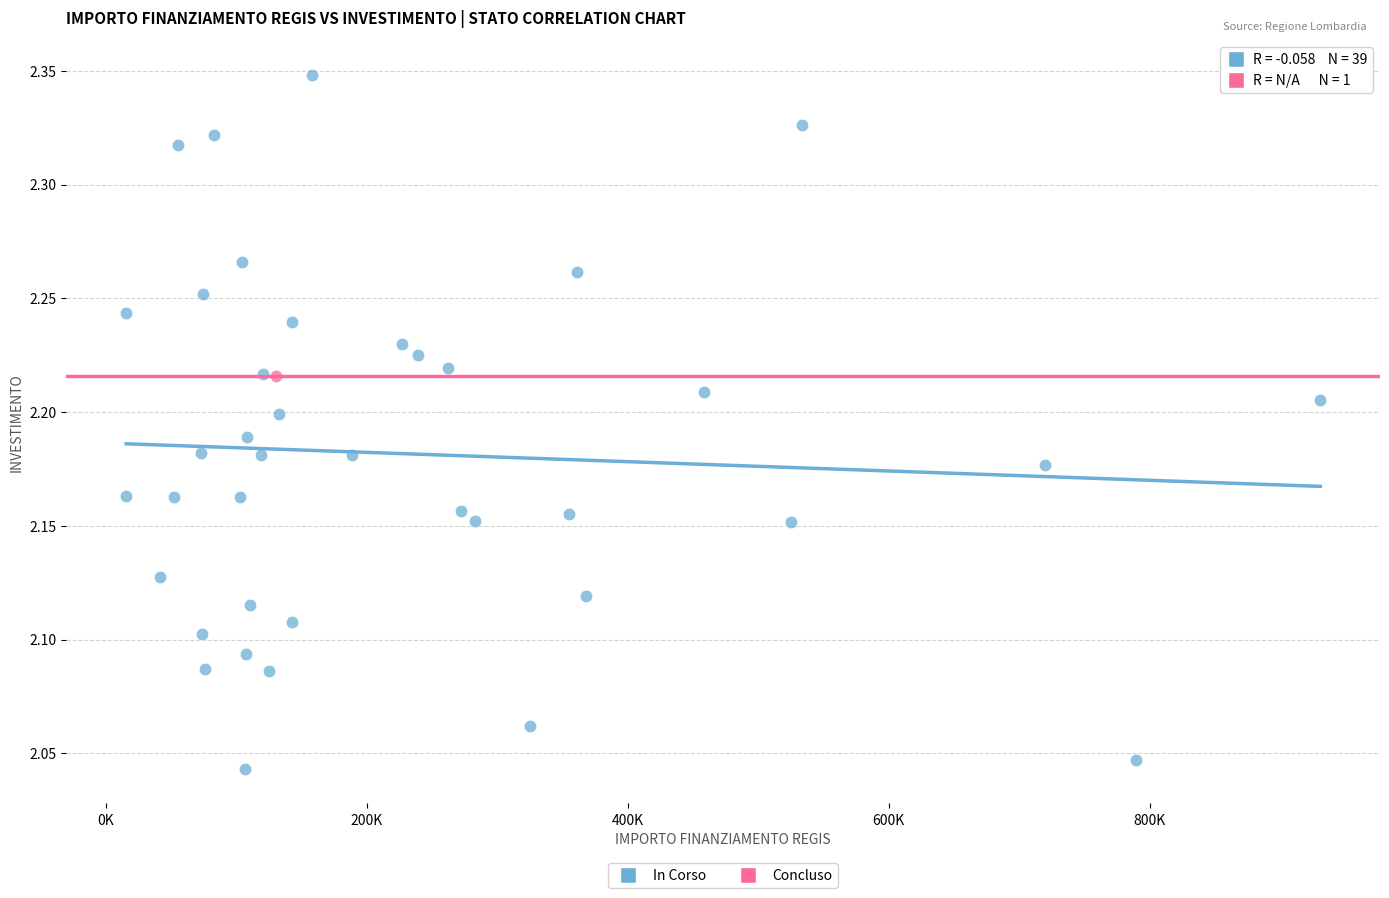

What are all the series names shown in the legend?

In Corso, Concluso